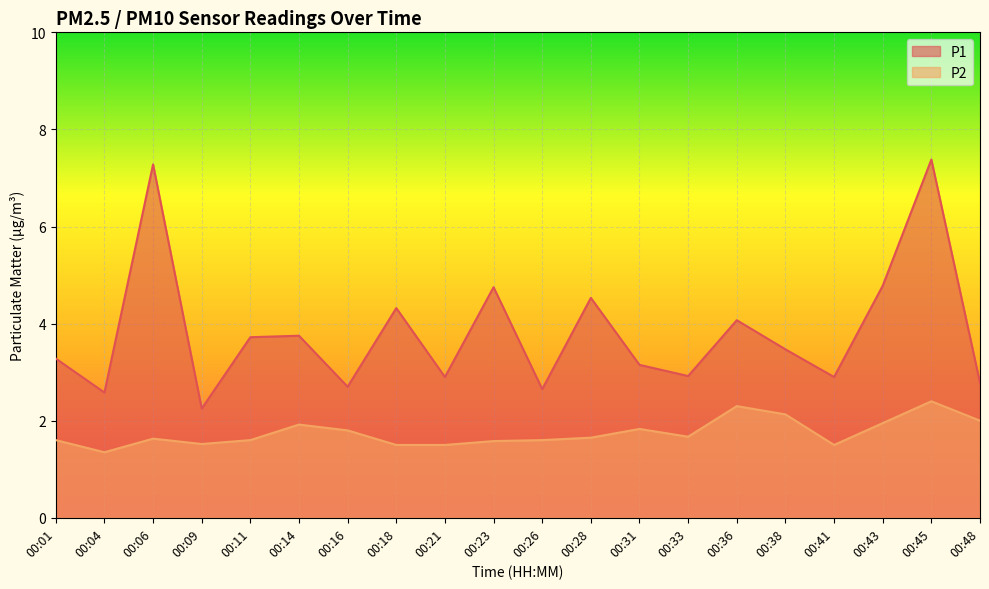

Reading left to right, transcribe all the data shown in this chart.

P1: 00:01=3.3	00:04=2.6	00:06=7.3	00:09=2.2	00:11=3.7	00:14=3.8	00:16=2.7	00:18=4.3	00:21=2.9	00:23=4.8	00:26=2.6	00:28=4.5	00:31=3.1	00:33=2.9	00:36=4.1	00:38=3.5	00:41=2.9	00:43=4.8	00:45=7.4	00:48=2.8
P2: 00:01=1.6	00:04=1.4	00:06=1.6	00:09=1.5	00:11=1.6	00:14=1.9	00:16=1.8	00:18=1.5	00:21=1.5	00:23=1.6	00:26=1.6	00:28=1.6	00:31=1.8	00:33=1.7	00:36=2.3	00:38=2.1	00:41=1.5	00:43=1.9	00:45=2.4	00:48=2.0